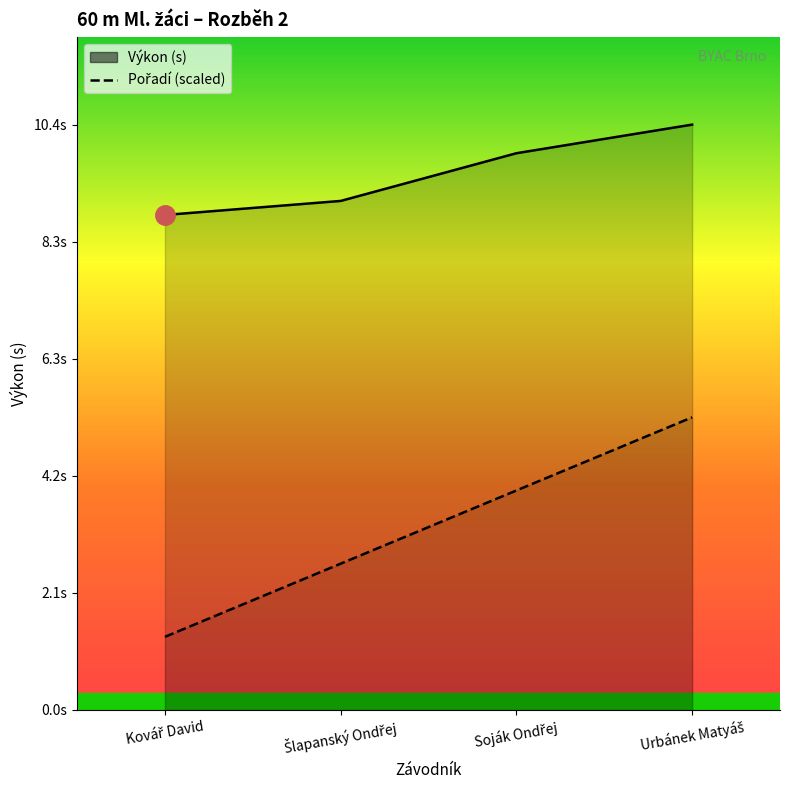

Reading right to left, extract all data points from this chart.

Výkon (s): Urbánek Matyáš=10.4	Soják Ondřej=9.9	Šlapanský Ondřej=9.1	Kovář David=8.8
Pořadí (scaled): Urbánek Matyáš=5.2	Soják Ondřej=3.9	Šlapanský Ondřej=2.6	Kovář David=1.3